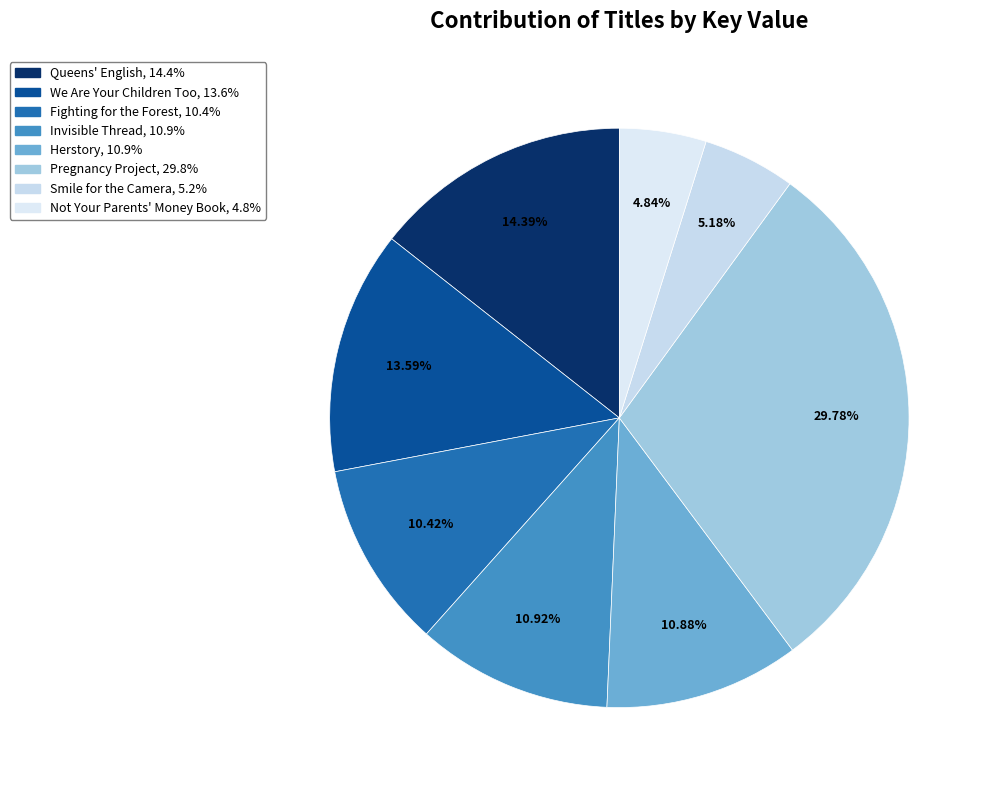

What is the largest slice in the pie chart?

Pregnancy Project